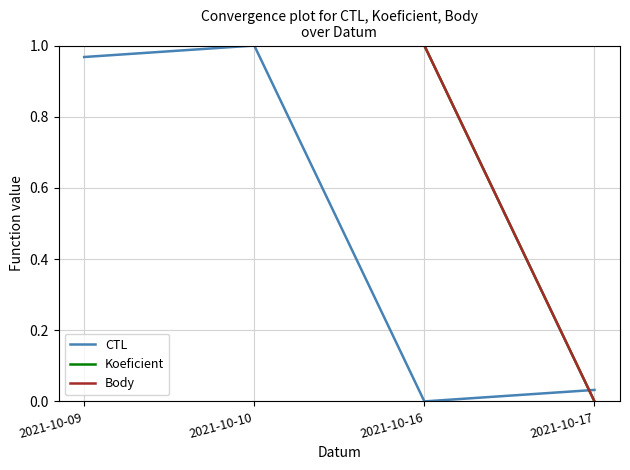

Between 2021-10-16 and 2021-10-17, which series saw the biggest shift?

Koeficient